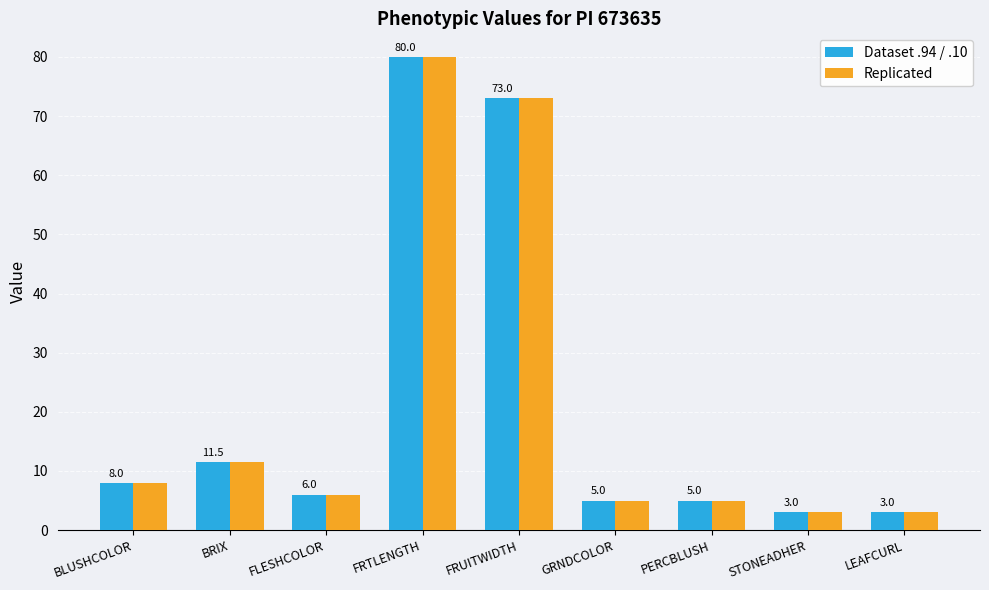

The Replicated series shows 1.8 at GRNDCOLOR. True or false?

False